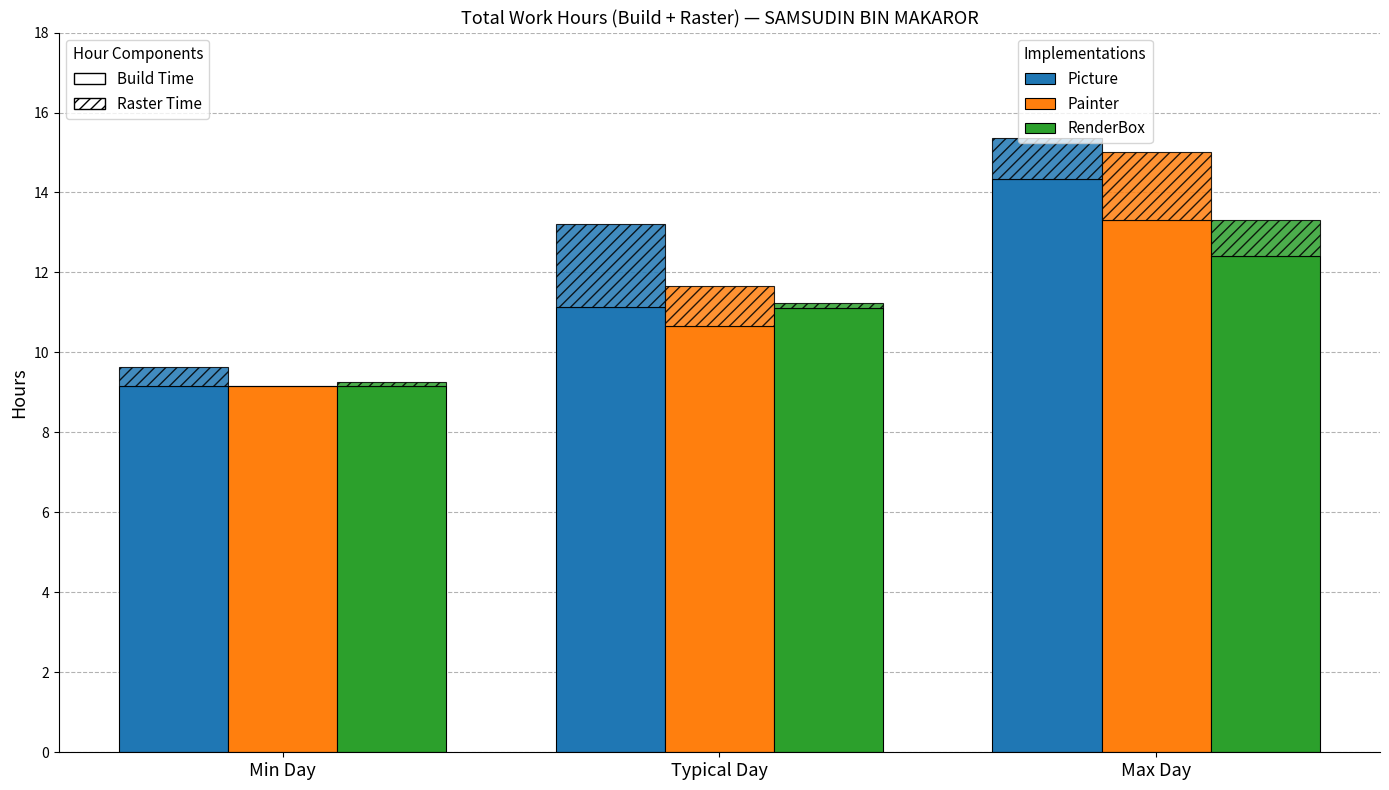

List the labels in order of RenderBox value, largest first.

Max Day, Typical Day, Min Day